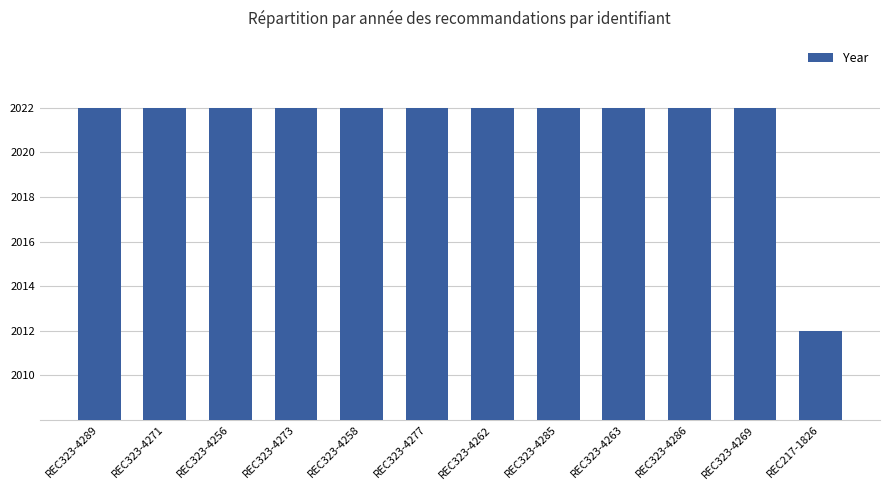

How many values are between 2022 and 2023?

11